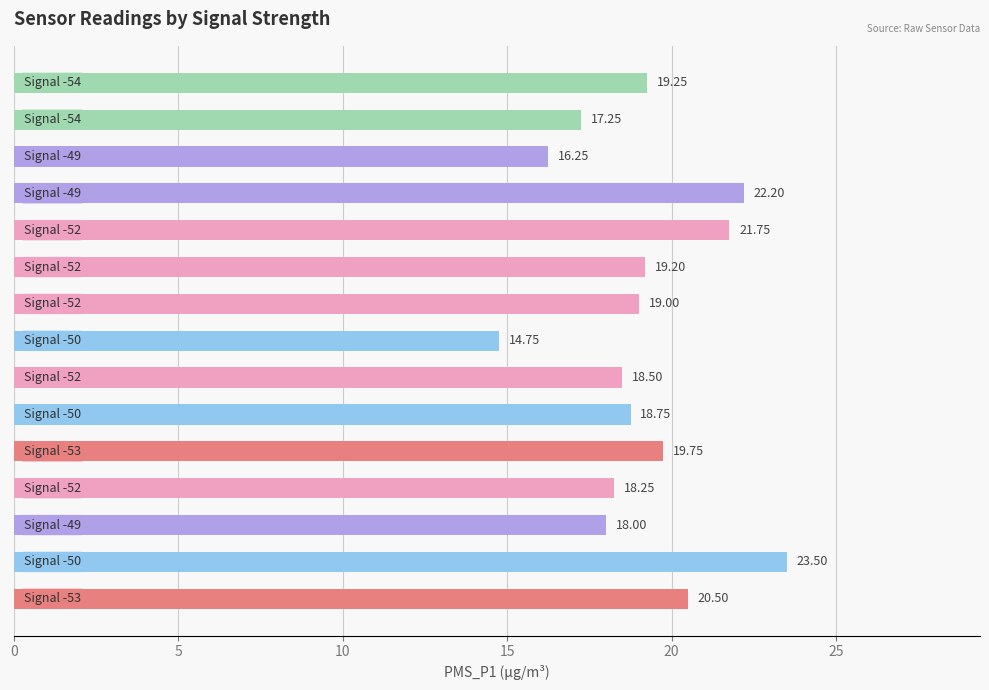

What is the sum of all values?

286.9